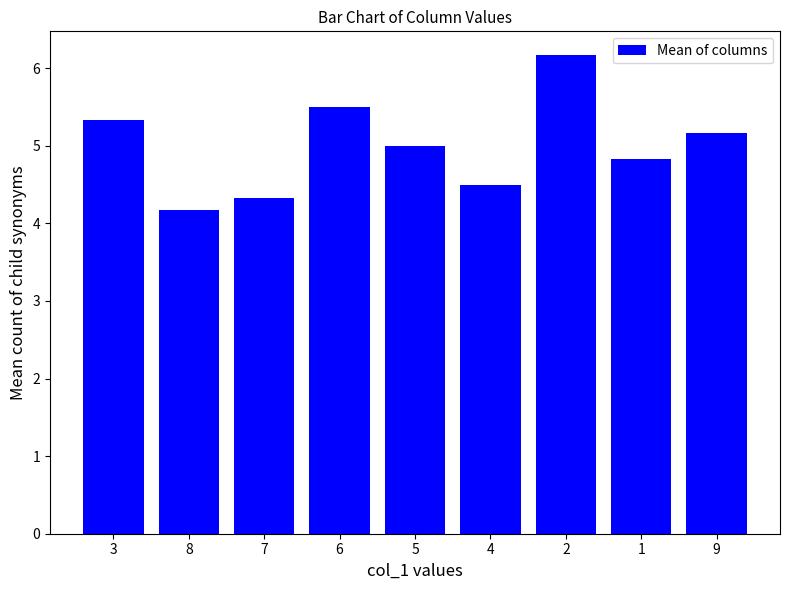

What is the sum of the values at 6 and 5?

10.5